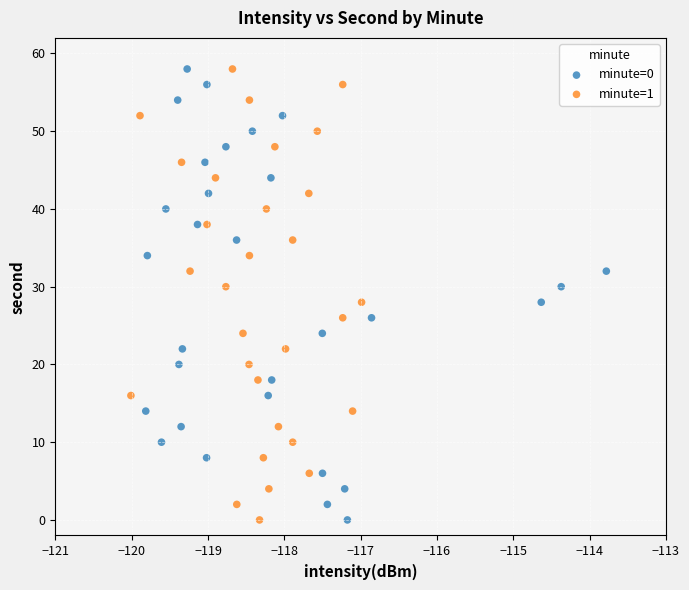

What are all the series names shown in the legend?

minute=0, minute=1